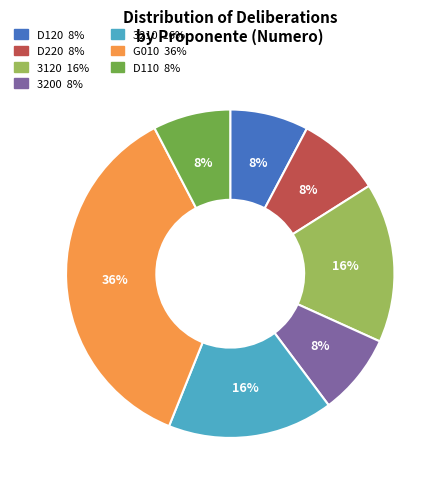

To the nearest percent, what percentage of the pie is D110 8%?

8%